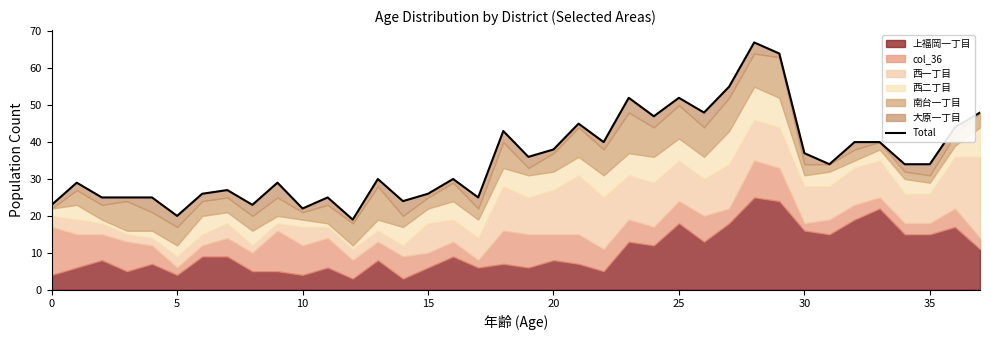

What is the label of the 24th point from the right?

14